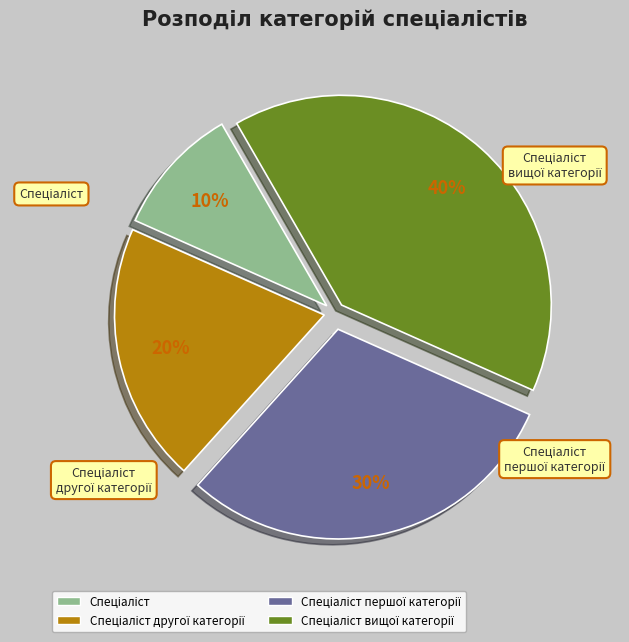

How many slices are in this pie chart?

4